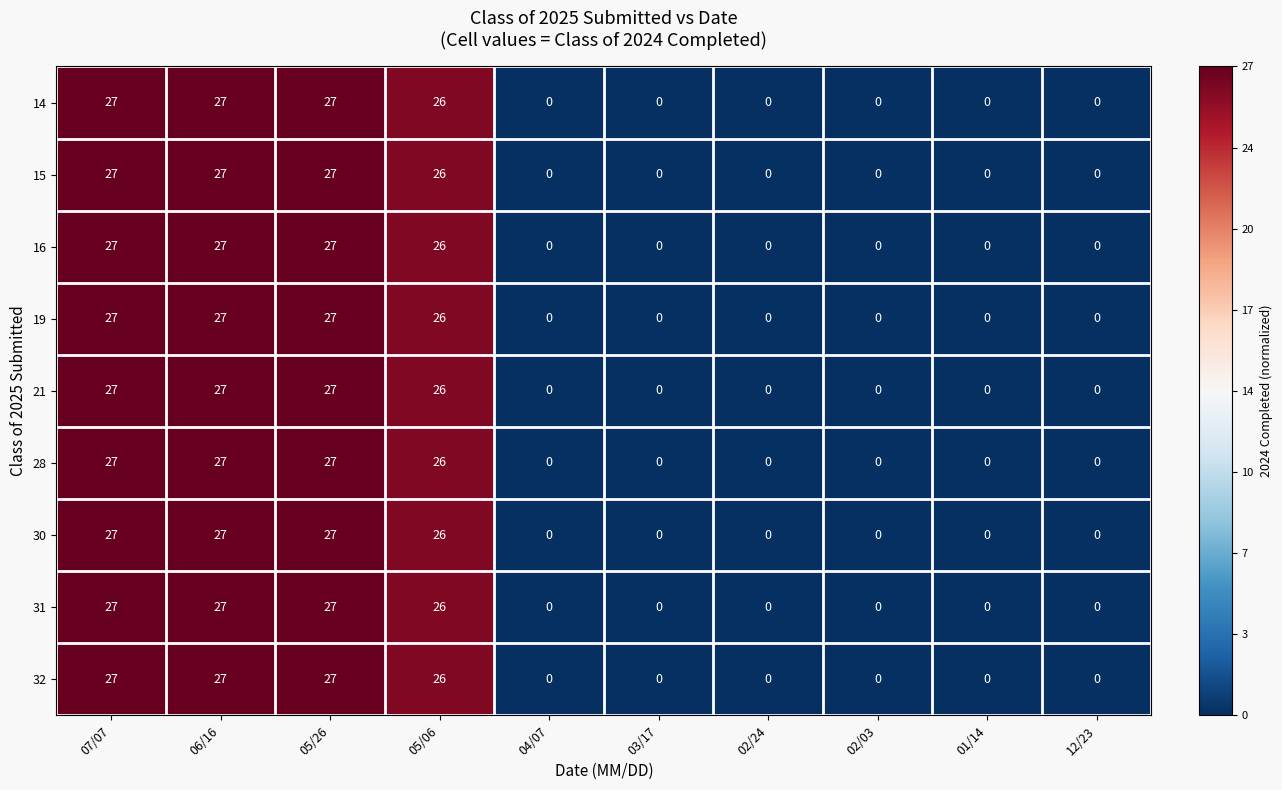

What is the highest value of the 21 series?

27